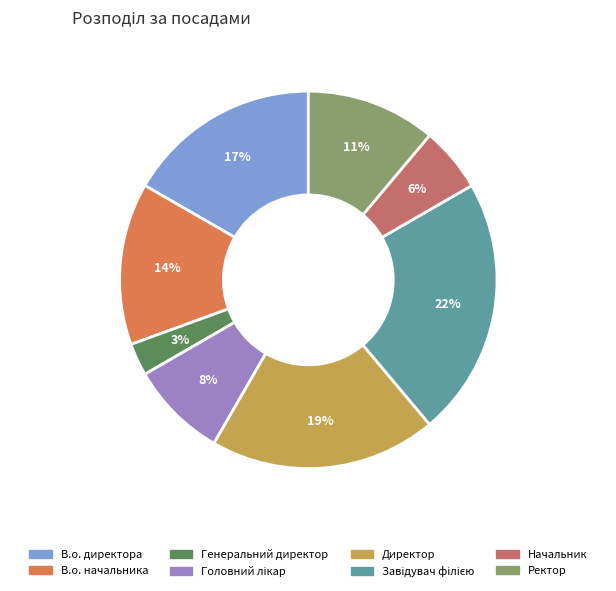

Is the sum of Генеральний директор and Ректор greater than half?

No